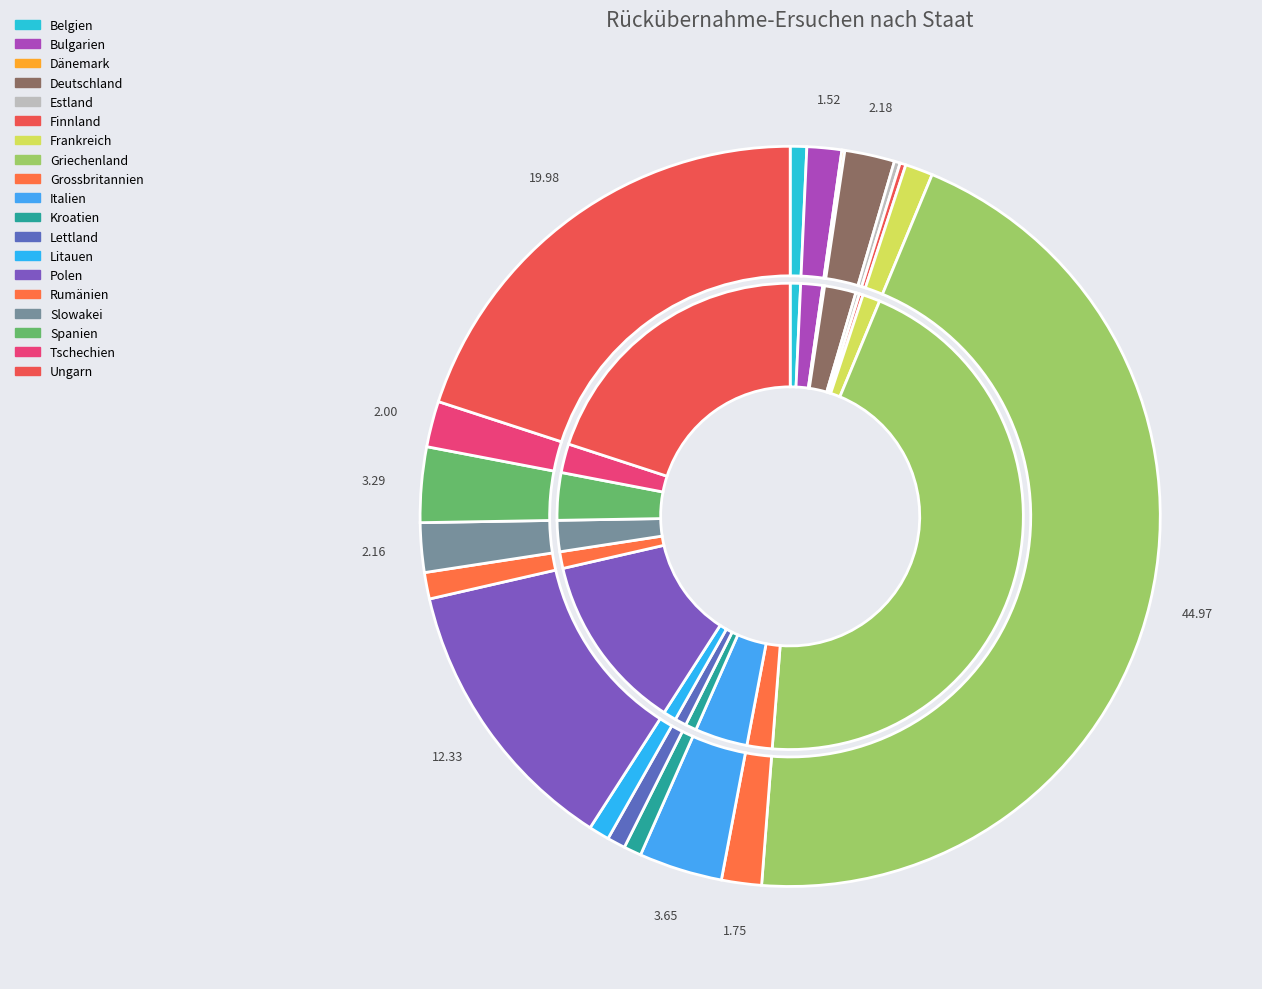

What is the total percentage of Bulgarien and Grossbritannien?

3.3%